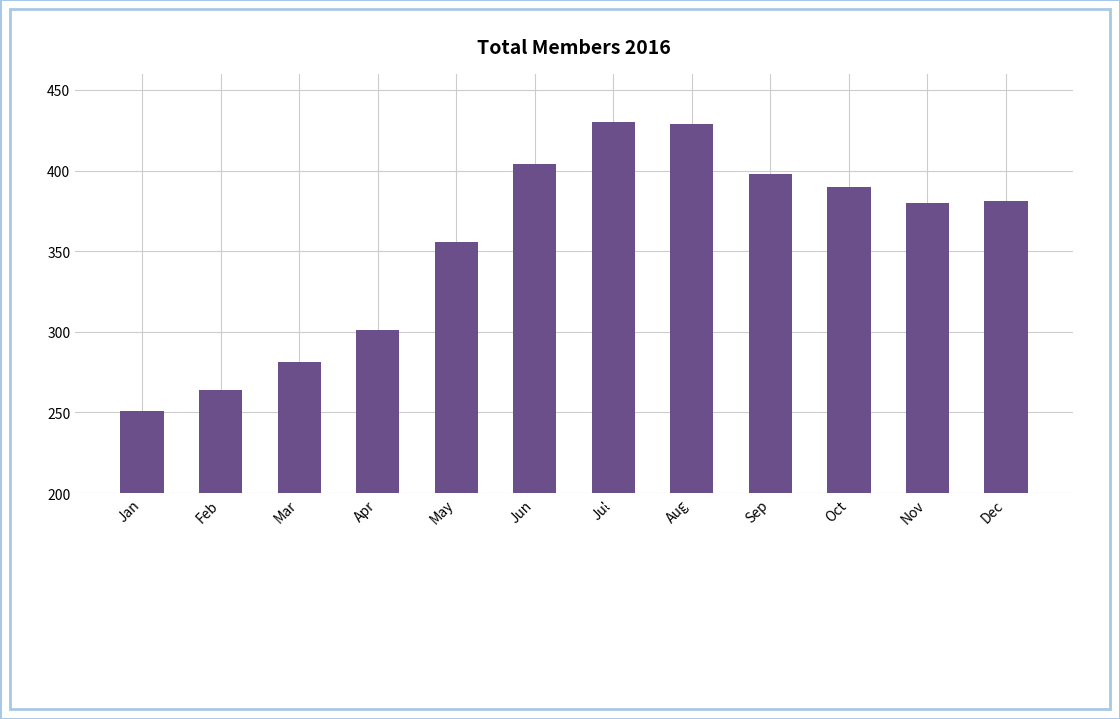

List the labels in order of value, smallest first.

Jan, Feb, Mar, Apr, May, Nov, Dec, Oct, Sep, Jun, Aug, Jul